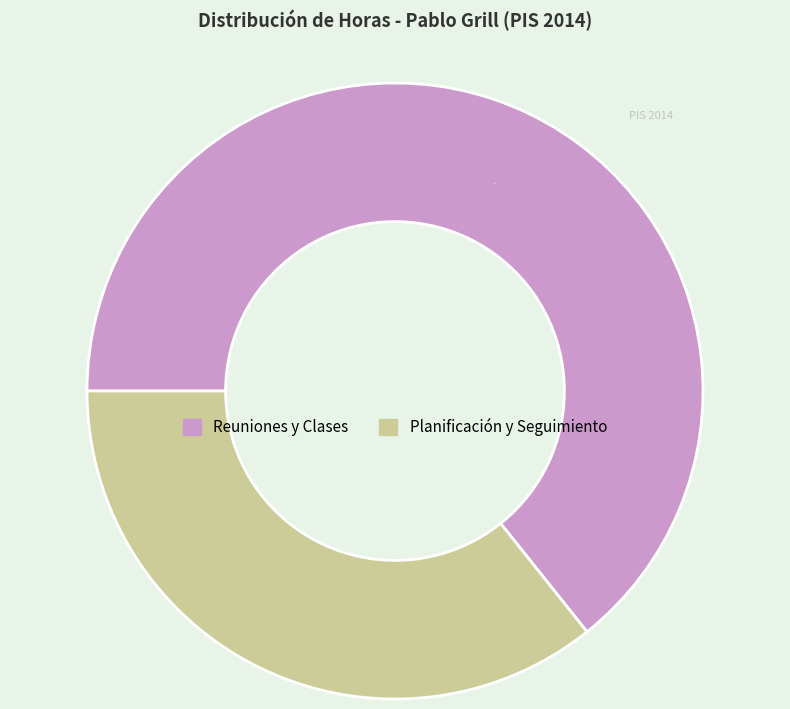

Is there a majority slice in this chart?

Yes